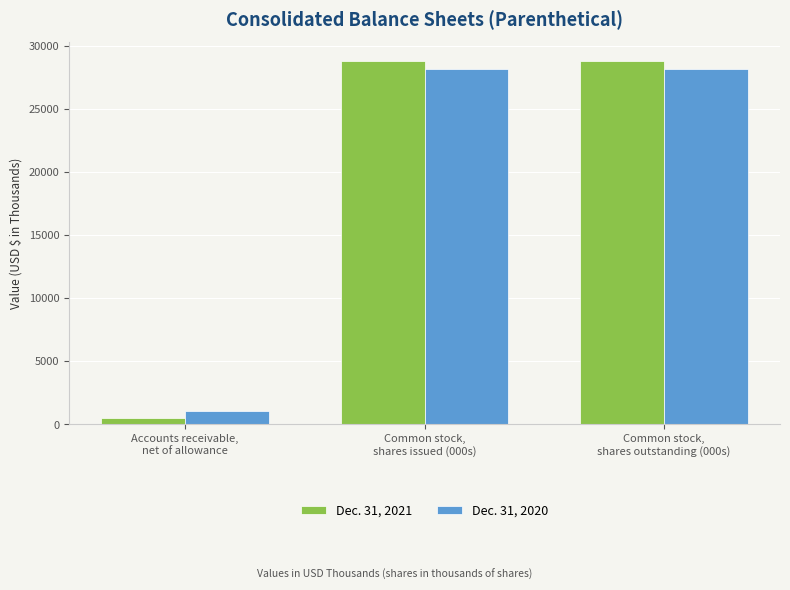

How many Dec. 31, 2021 values are between 481 and 28830?

3